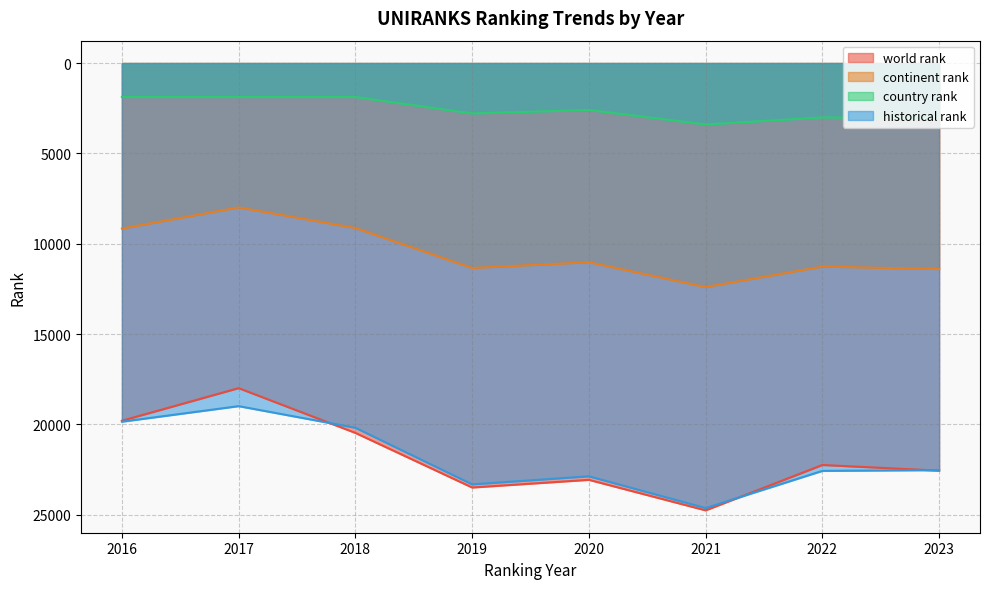

At which label is world rank closest to 21378?

2022